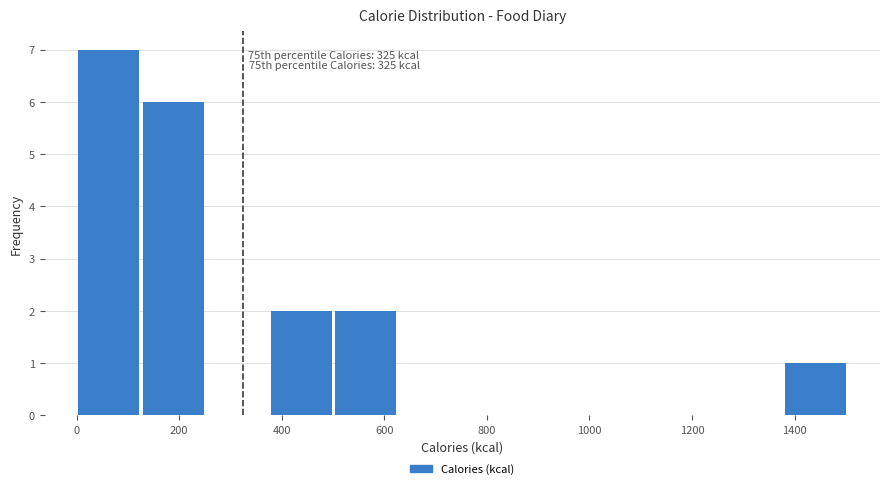

Over which range of the x-axis is the bar tallest?

0 to 120